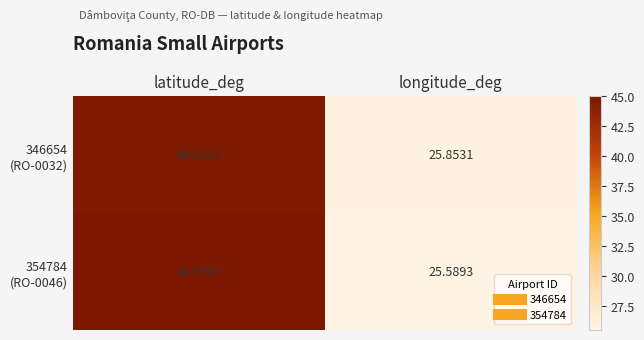

At which category is the sum across all series the highest?

latitude_deg